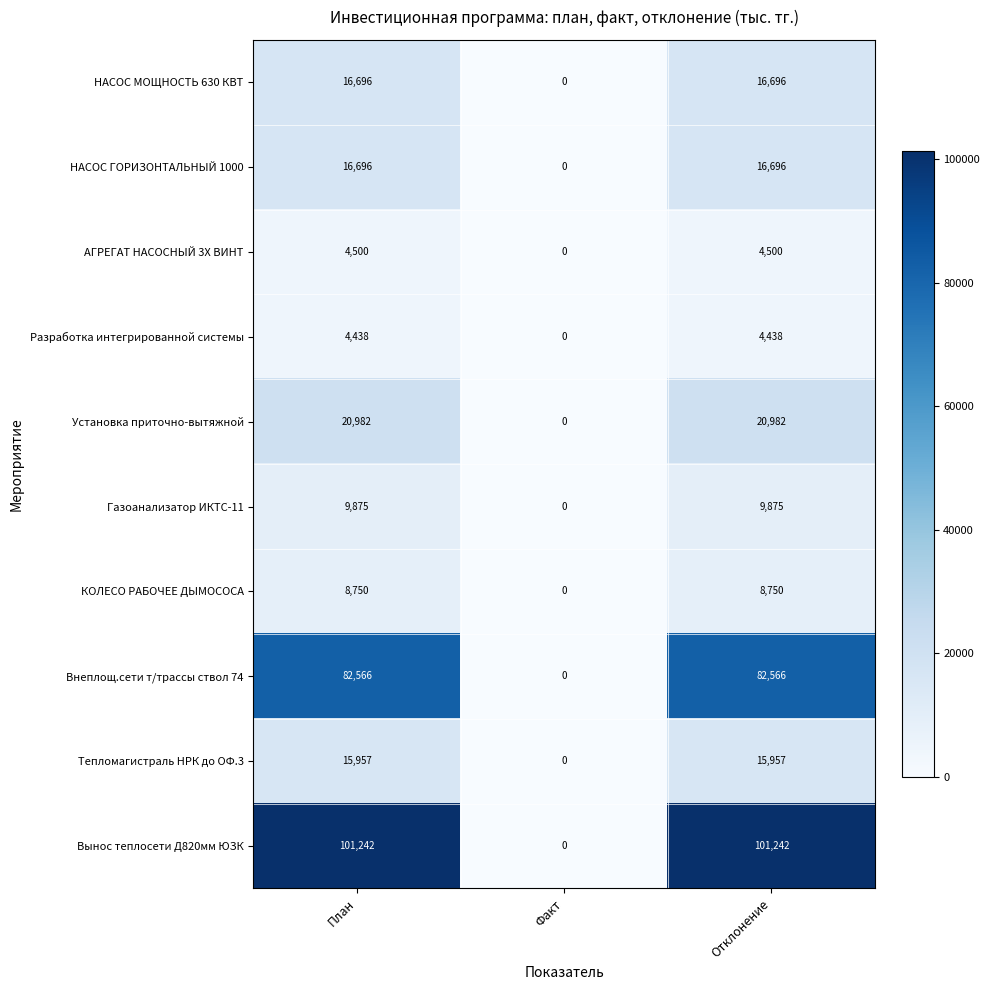

Count the Разработка интегрированной системы values in the range 0 to 4438.

3